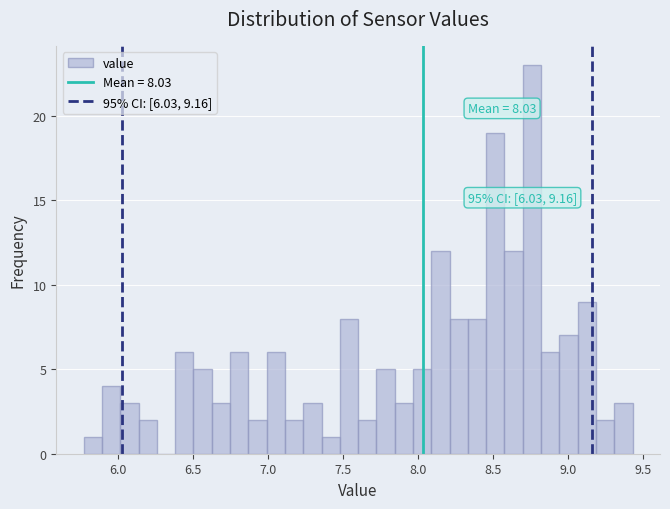

Read against the x-axis, roughly where is the centre of the tallest bar?

8.75